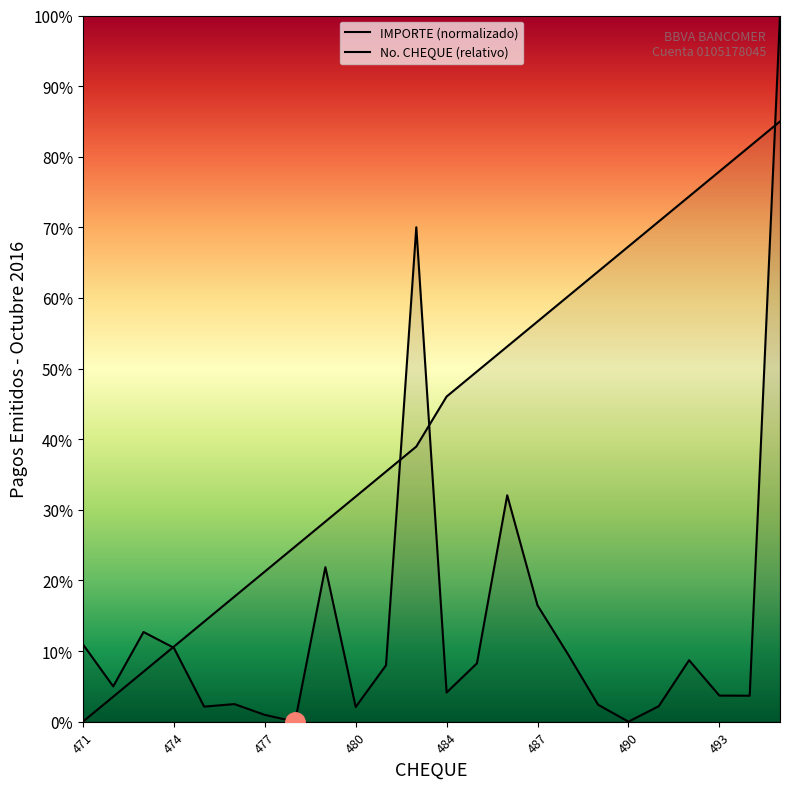

How many times do IMPORTE and CHEQUE cross each other?

4